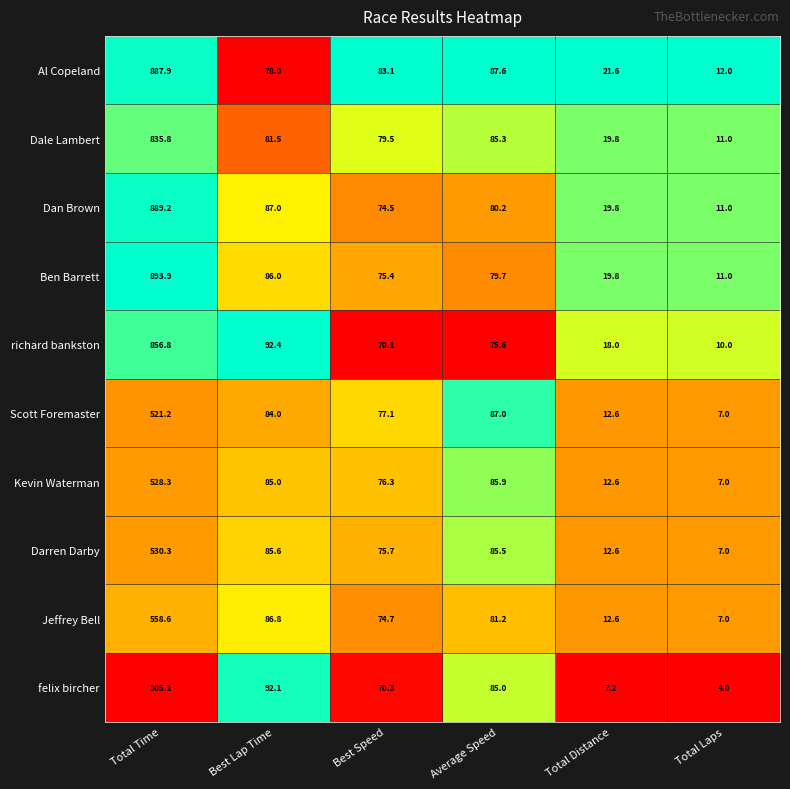

Rank the categories by Dan Brown value from lowest to highest.

Total Laps, Total Distance, Best Speed, Average Speed, Best Lap Time, Total Time